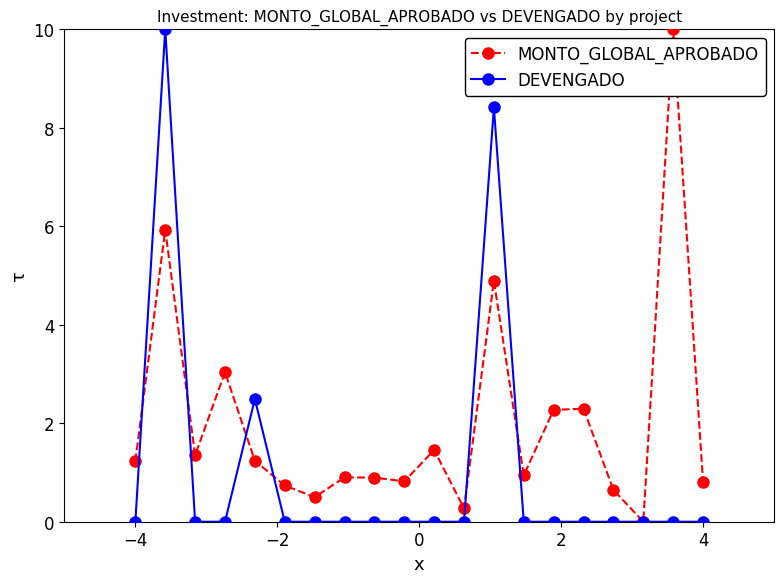

What is the maximum value for DEVENGADO?

10.0